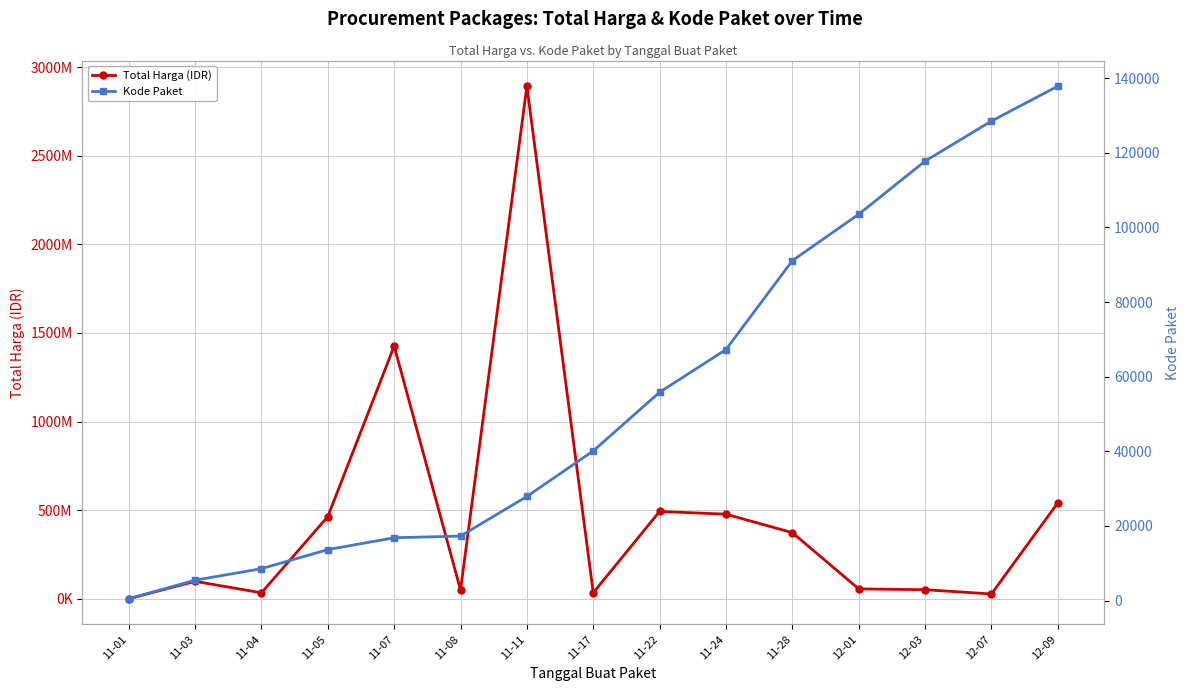

True or false: Total Harga (IDR) has a value of 2892122000 at 11-11.

True